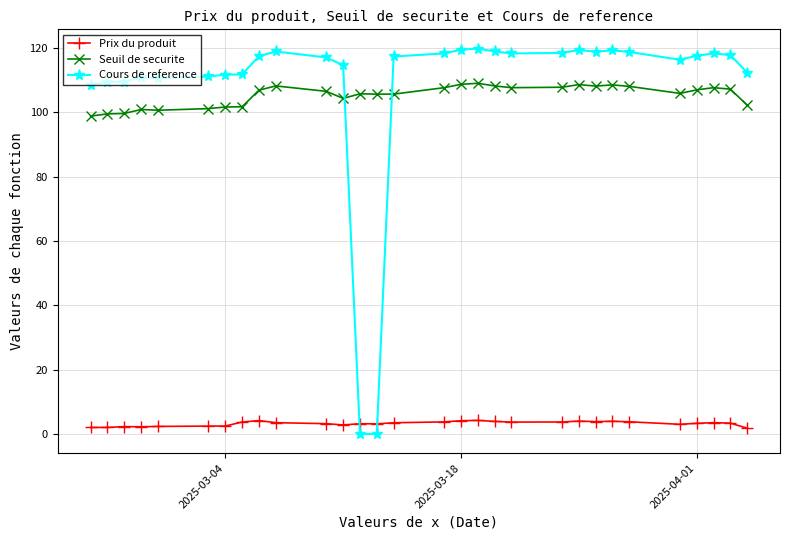

What is the difference between the maximum and second lowest values in the Prix du produit series?

2.2